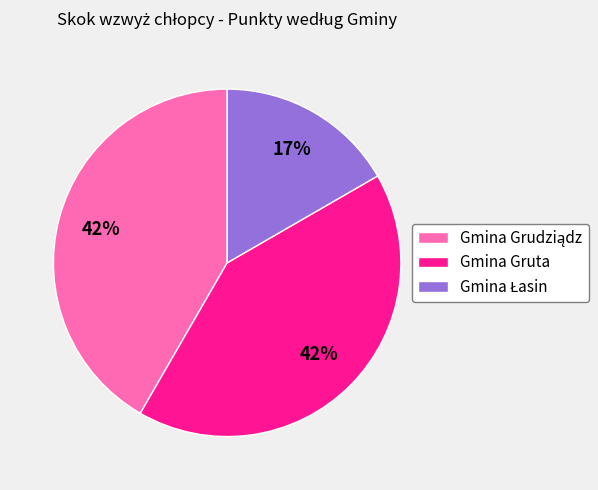

How many segments does this pie chart have?

3